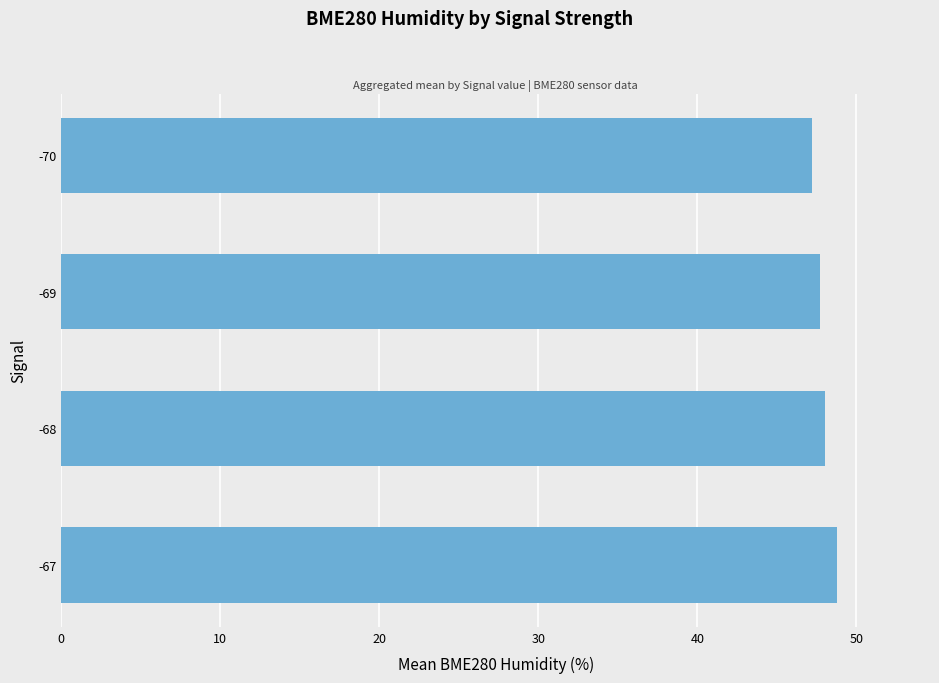

What is the average value?

47.9